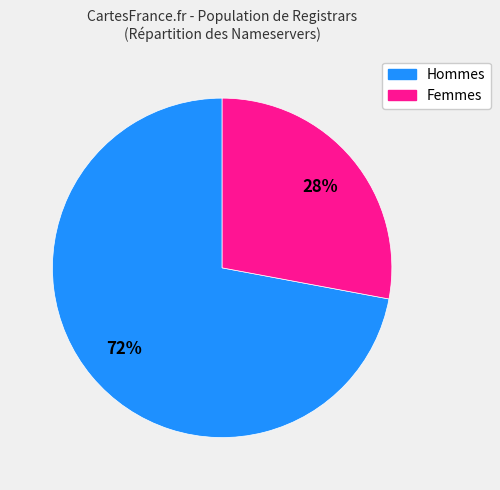

How many segments does this pie chart have?

2